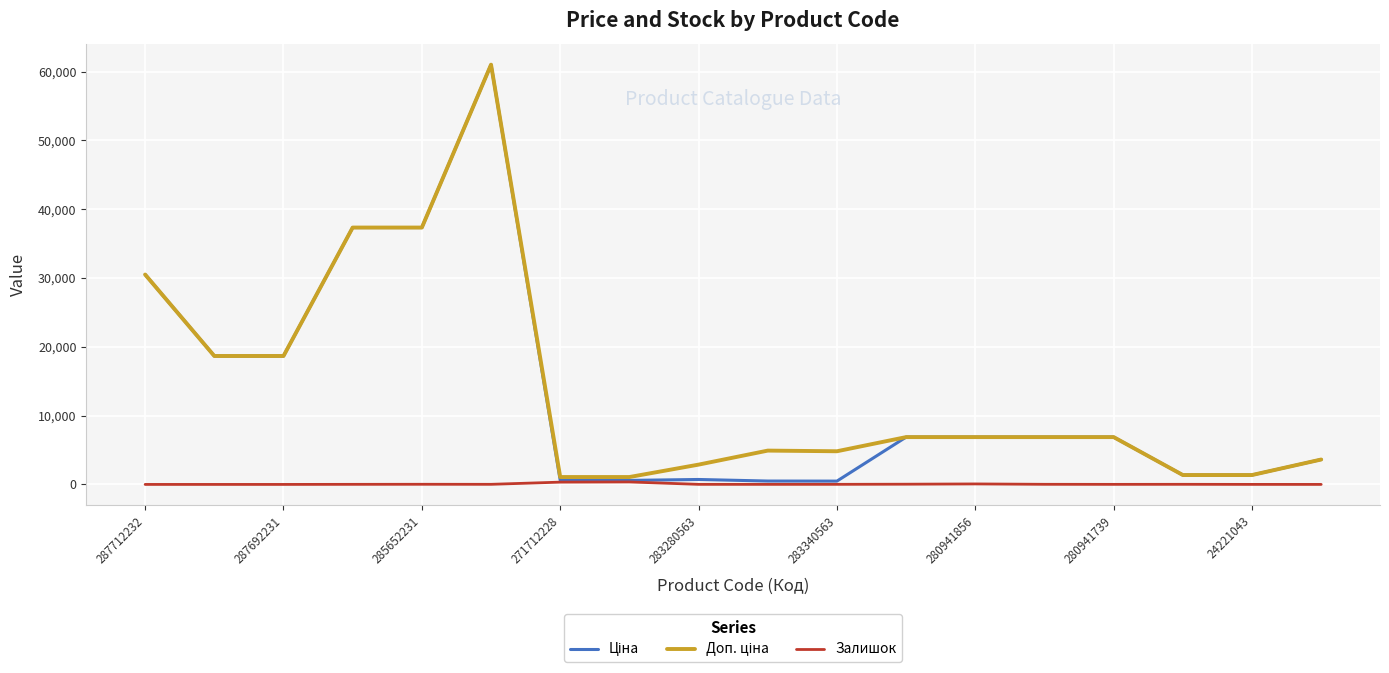

Count the number of categories in the chart.

18